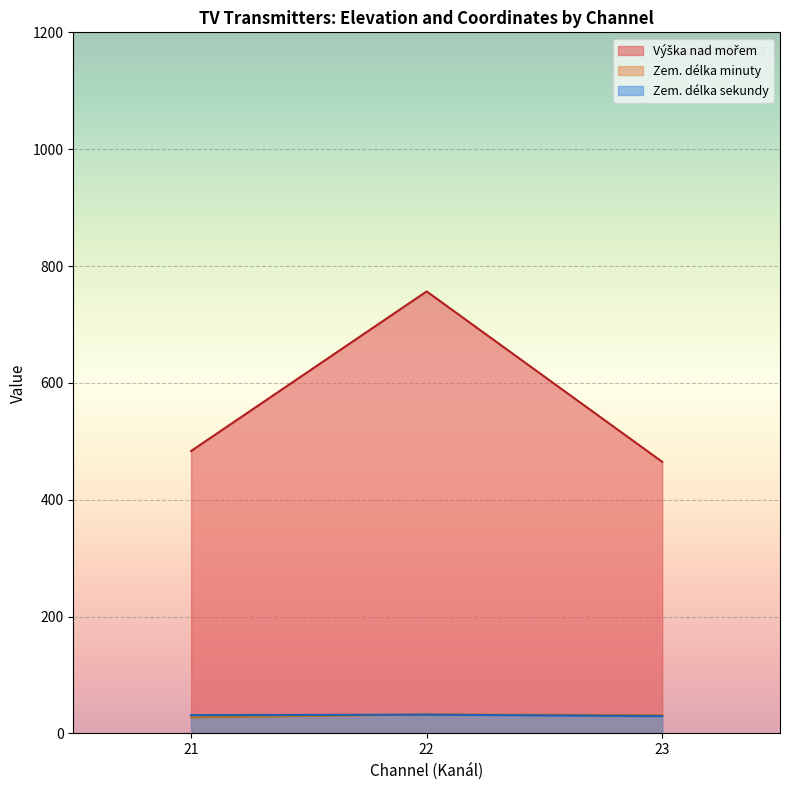

Is it true that Zem. délka minuty equals 38 at 22?

True